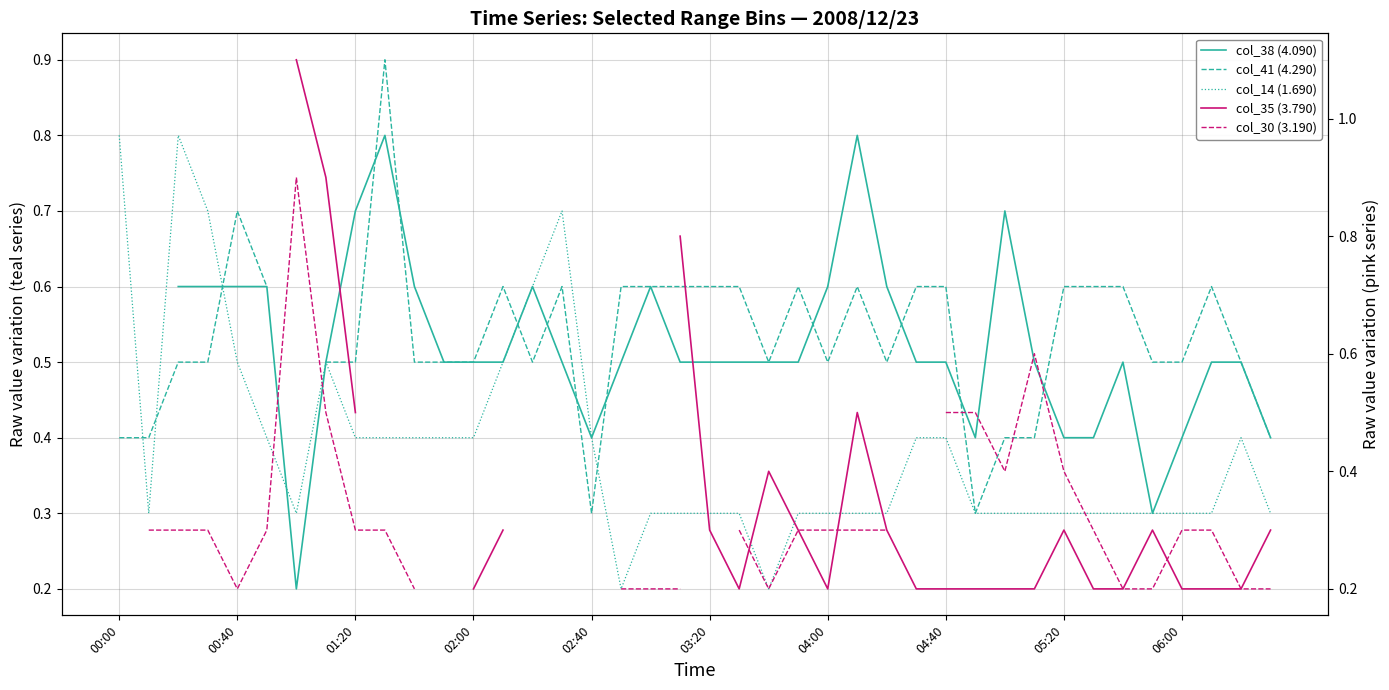

Read the col_30 (3.190) value at 06:00.

0.3